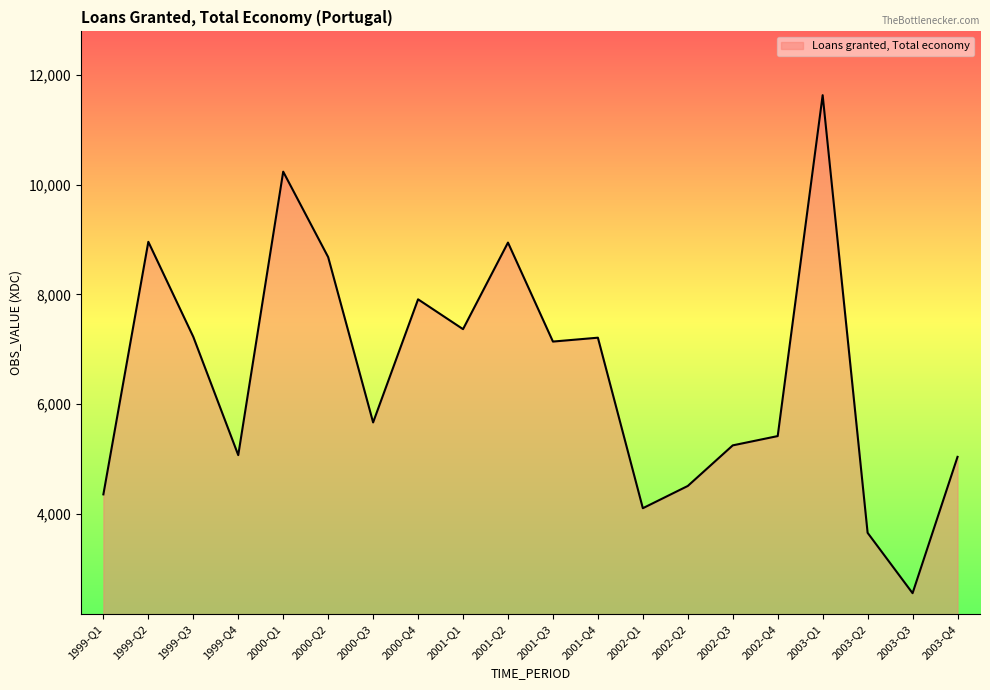

Is it true that the value at 1999-Q2 is 8958.3?

True